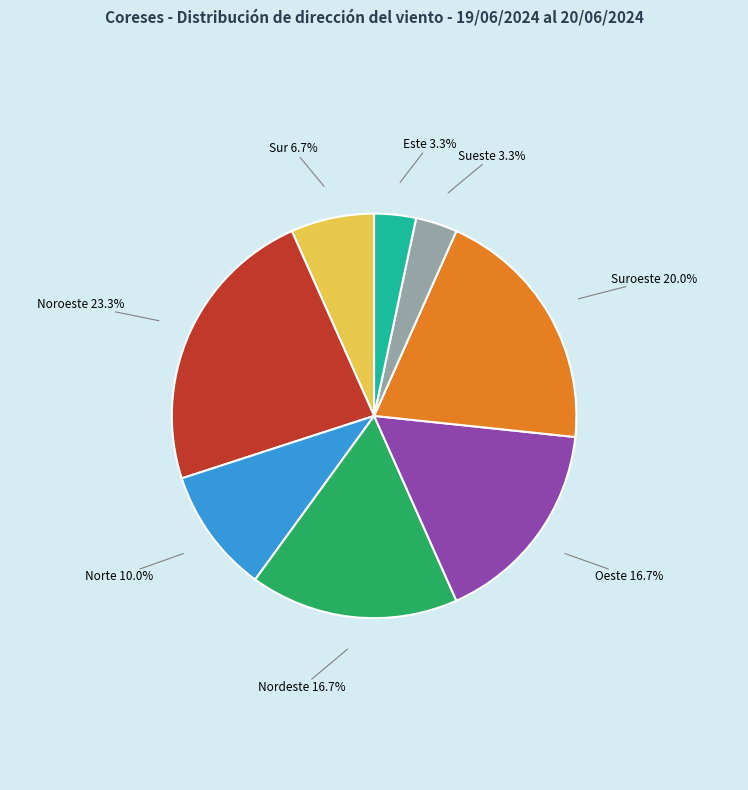

Which category has the biggest portion of the pie?

Noroeste